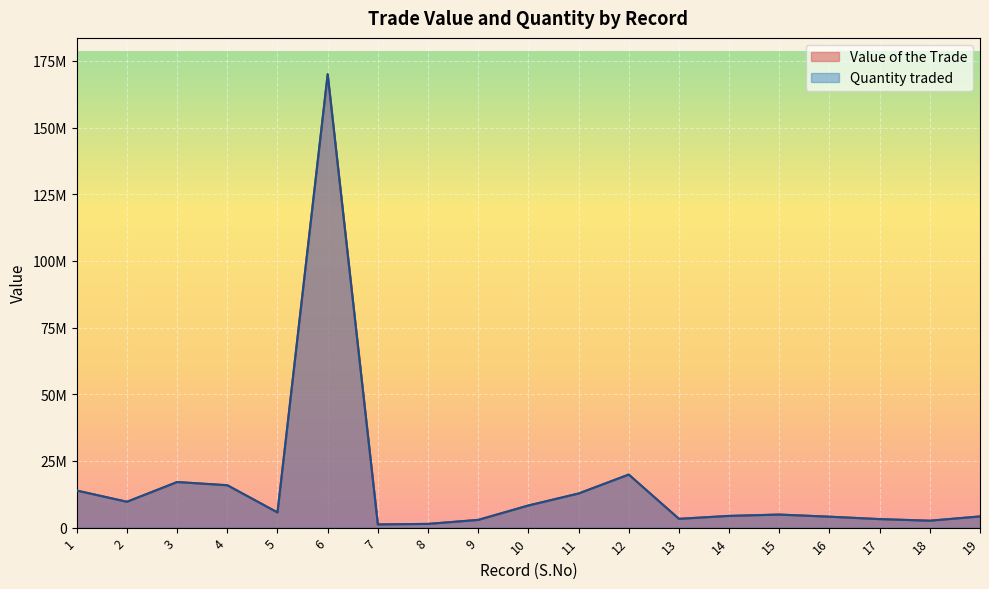

At which category does the chart reach its minimum across all series?

7